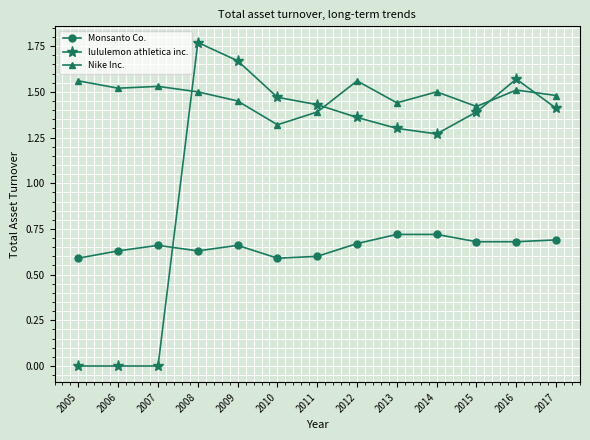

True or false: Monsanto Co. and Nike Inc. cross at least once.

False